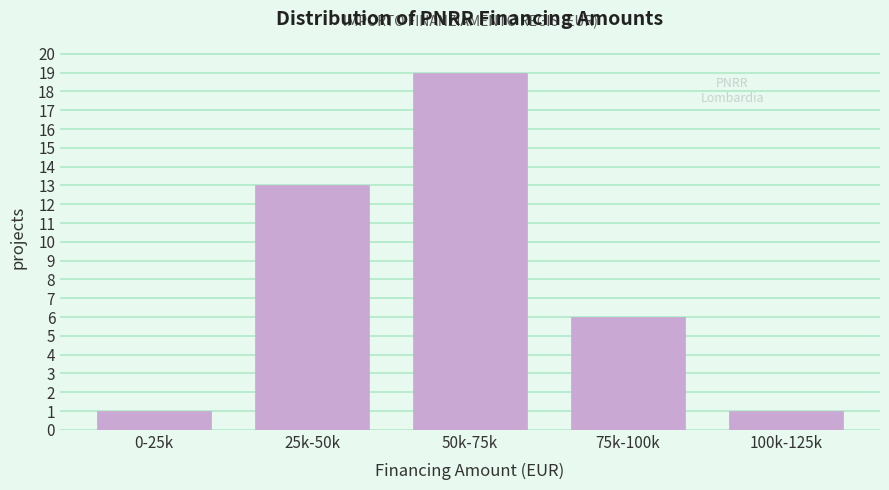

Reading left to right, extract all data points from this chart.

1	13	19	6	1